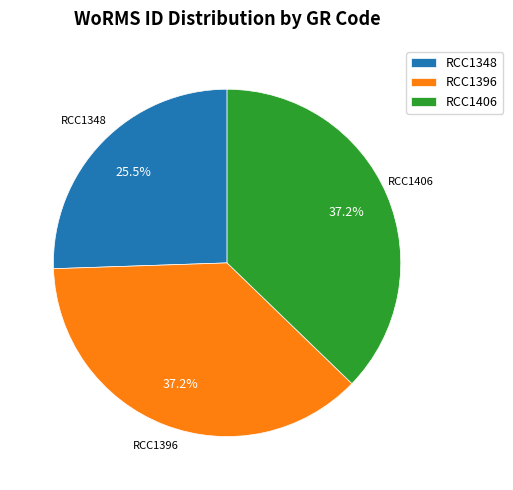

True or false: RCC1406 accounts for 25% of the total.

False